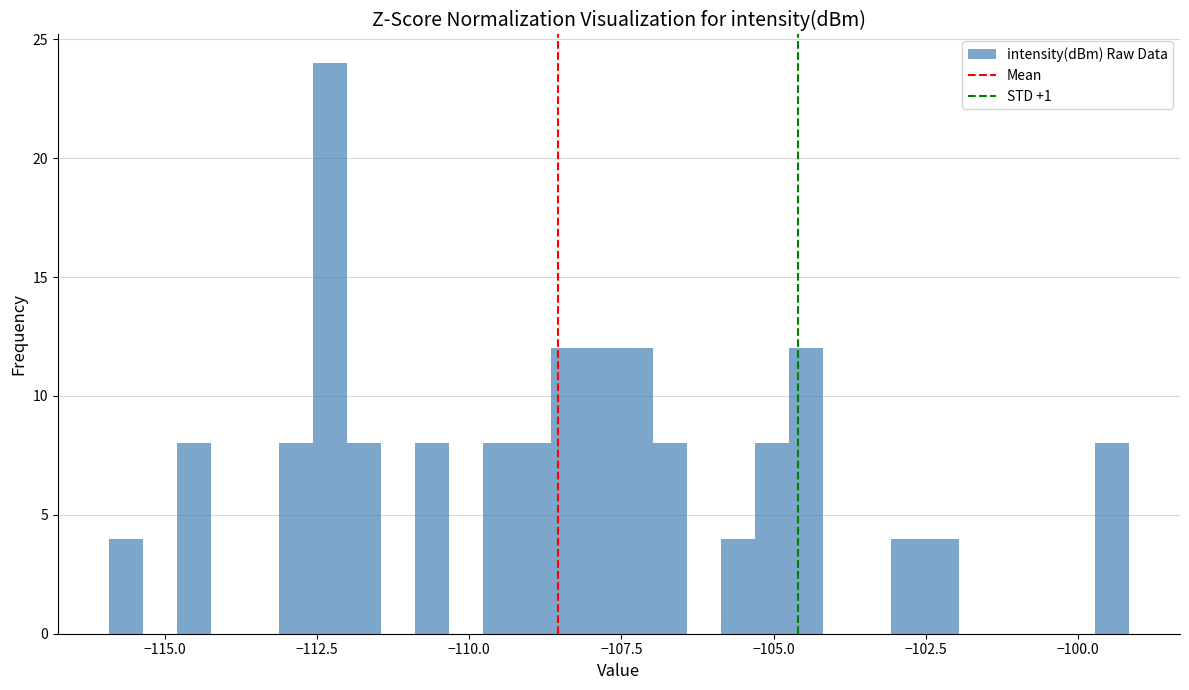

Read against the x-axis, roughly where is the centre of the tallest bar?

-112.5